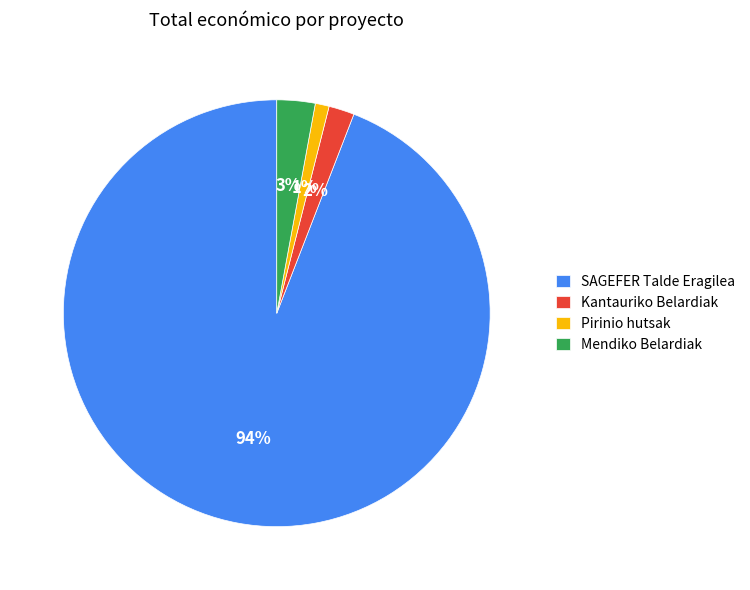

What is the largest slice in the pie chart?

SAGEFER Talde Eragilea